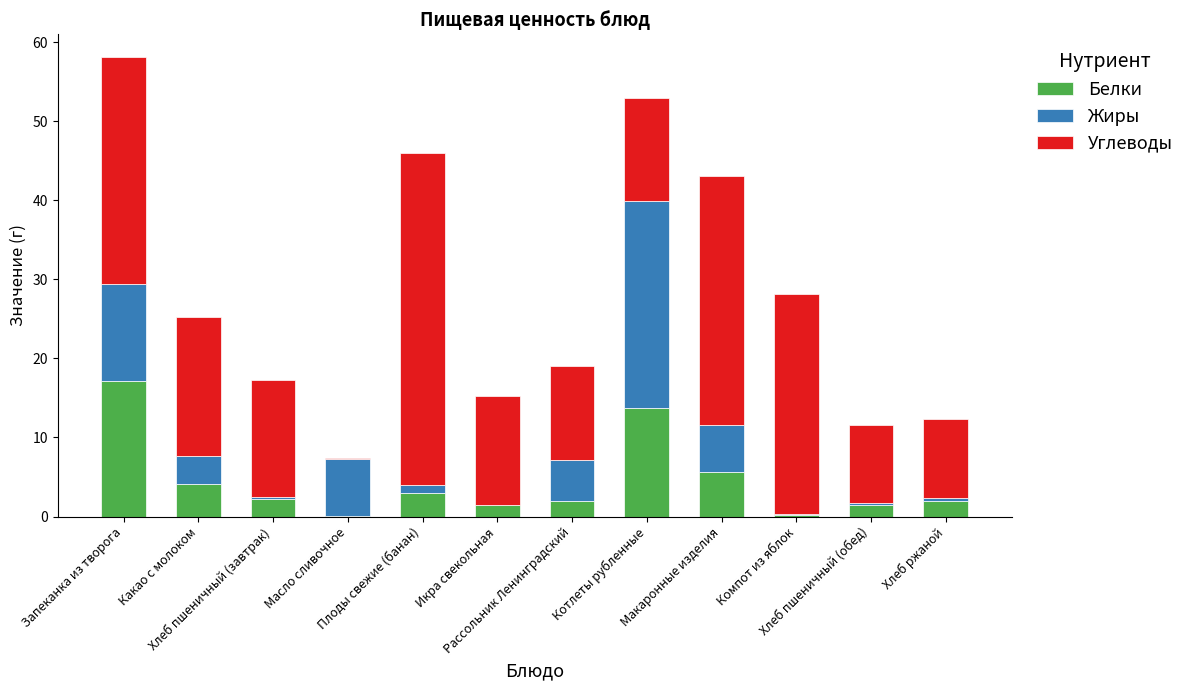

What is the highest value of the Белки series?

17.2